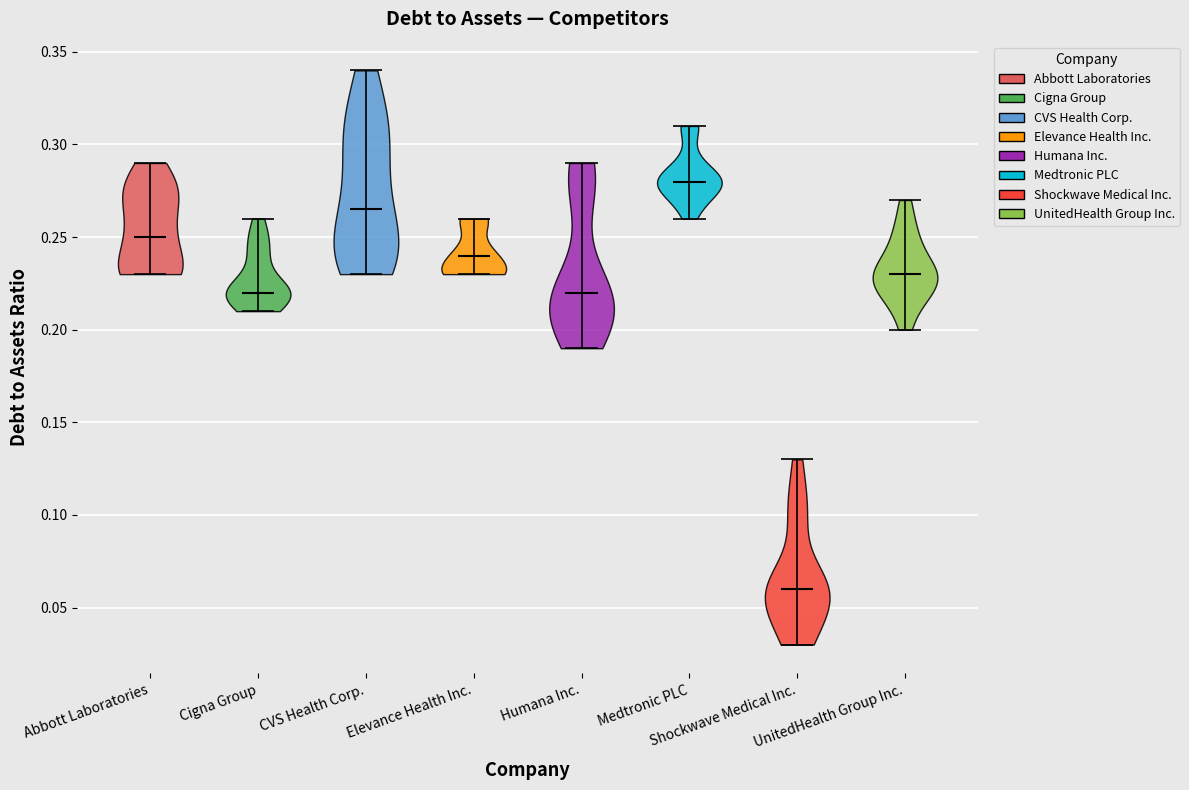

Reading left to right, read every violin against the y-axis: where its median line is, and the lowest and highest points it reaches. The values are not printed on the chart, so give them approximately, as read against the axis.

Abbott Laboratories: median line 0.250, lowest point 0.230, highest point 0.290
Cigna Group: median line 0.220, lowest point 0.210, highest point 0.260
CVS Health Corp.: median line 0.265, lowest point 0.230, highest point 0.340
Elevance Health Inc.: median line 0.240, lowest point 0.230, highest point 0.260
Humana Inc.: median line 0.220, lowest point 0.190, highest point 0.290
Medtronic PLC: median line 0.280, lowest point 0.260, highest point 0.310
Shockwave Medical Inc.: median line 0.060, lowest point 0.030, highest point 0.130
UnitedHealth Group Inc.: median line 0.230, lowest point 0.200, highest point 0.270